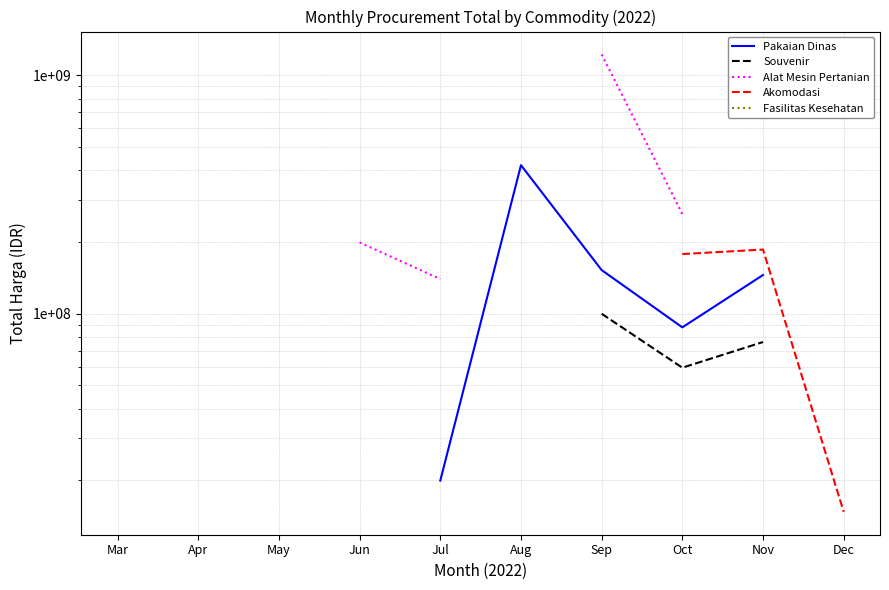

How many values in Alat Mesin Pertanian are above zero?

5